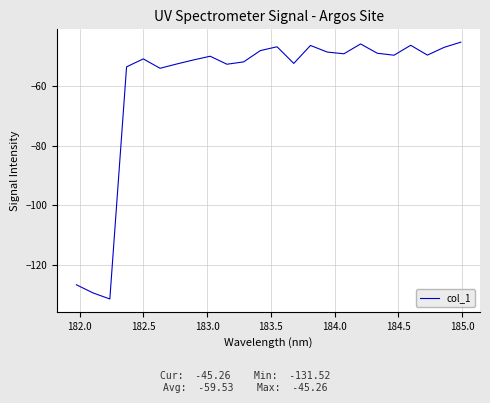

True or false: the data has more than 1 interior local peaks.

True